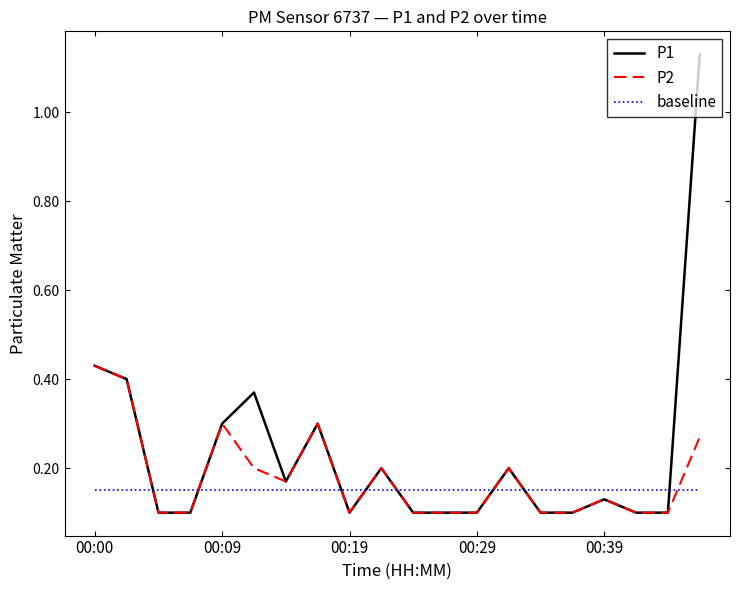

True or false: baseline and P1 cross at least once.

True